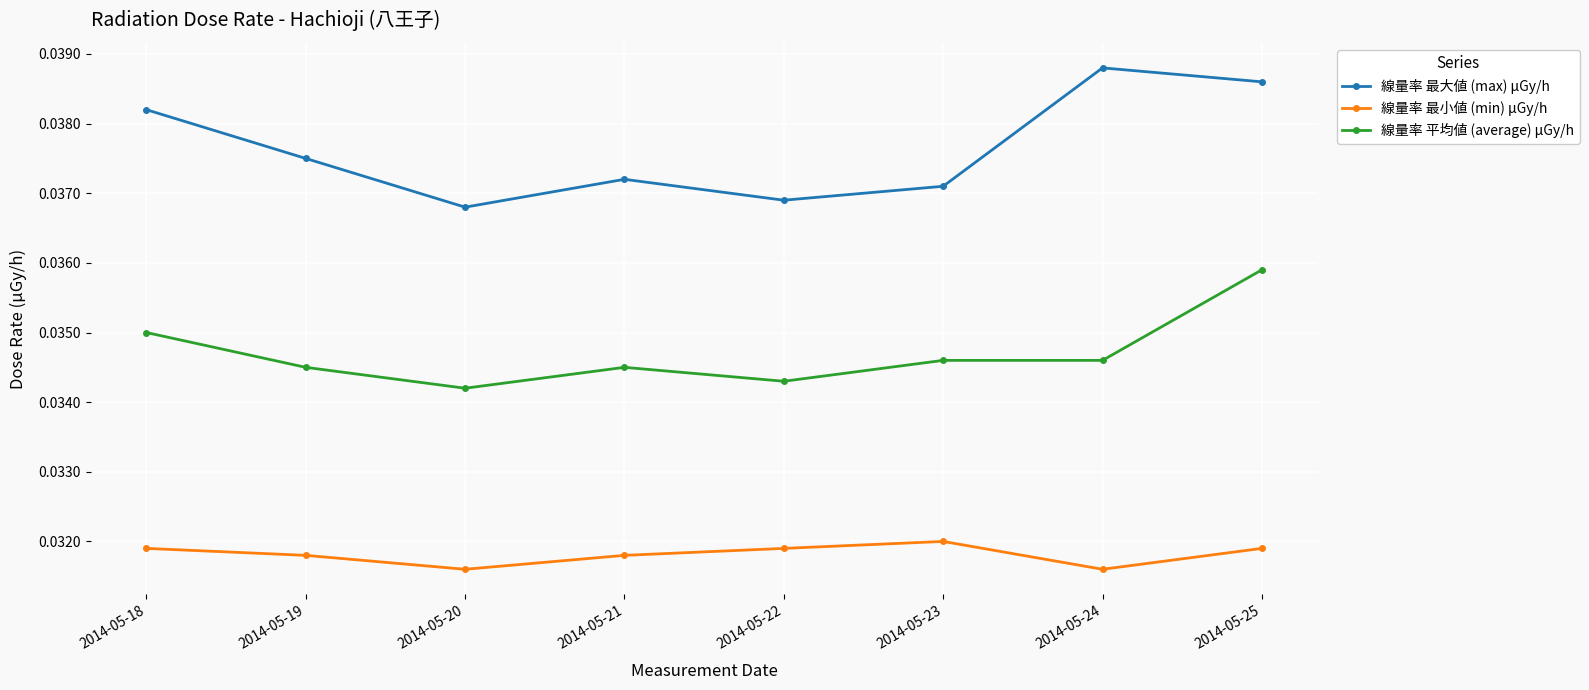

What is the total value across all series at 2014-05-19?

0.1